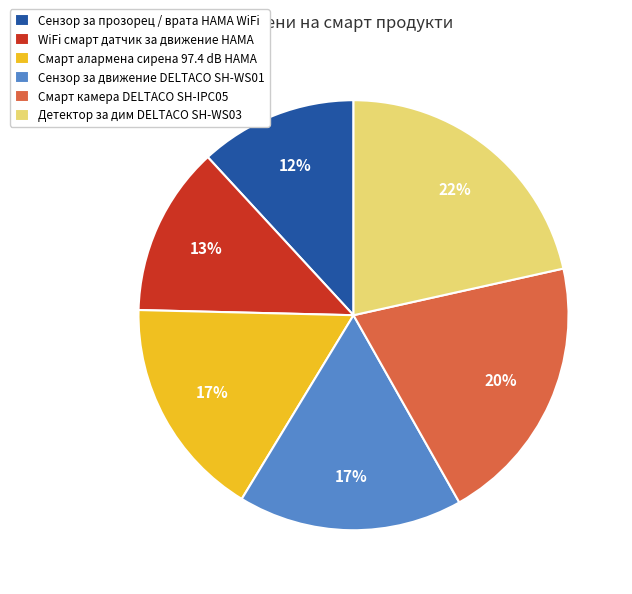

To the nearest percent, what is the average slice percentage?

17%